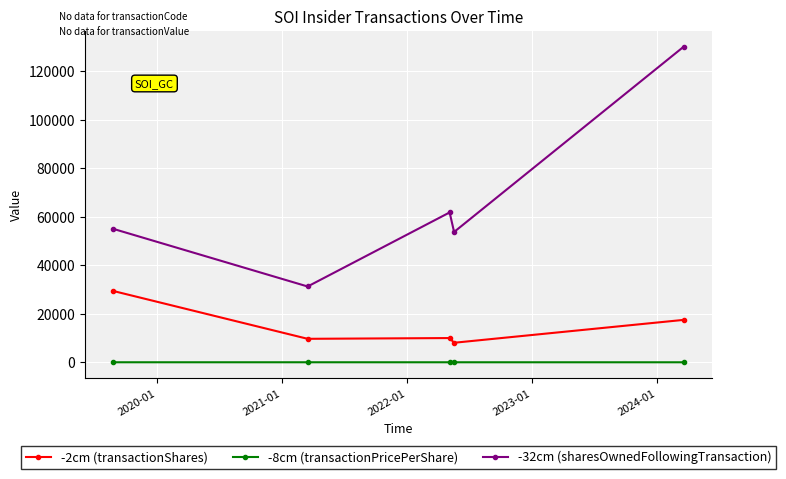

List the series in order of their overall mean, highest first.

-32cm (sharesOwnedFollowingTransaction), -2cm (transactionShares), -8cm (transactionPricePerShare)